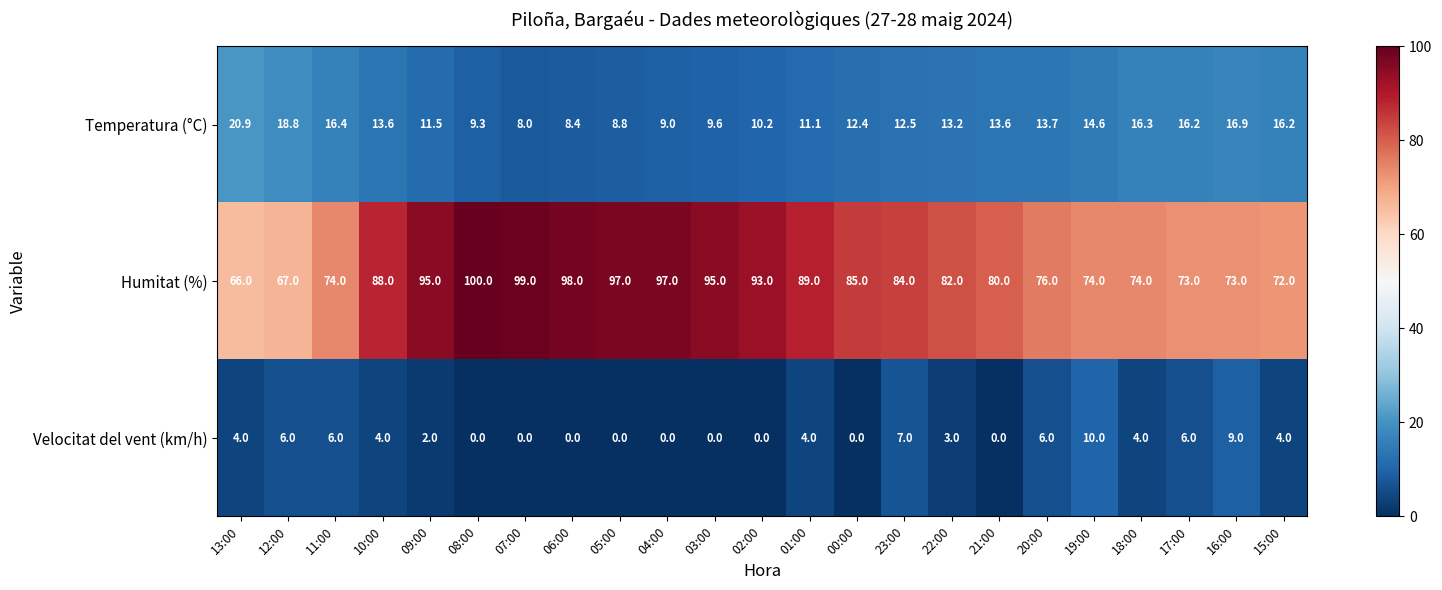

The Humitat (%) series shows 109.9 at 11:00. True or false?

False